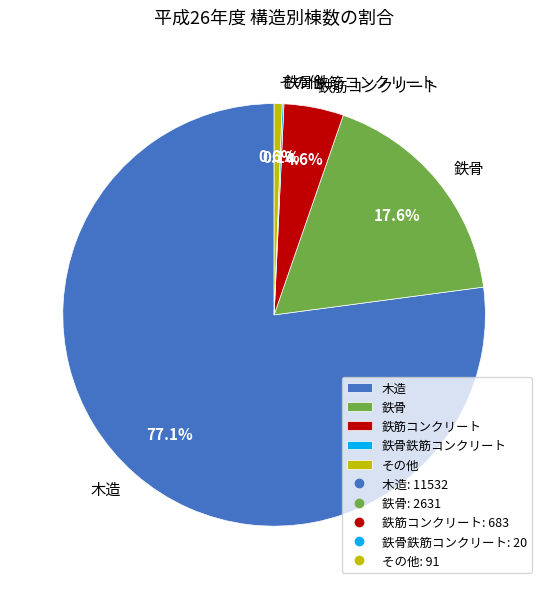

Which category has the biggest portion of the pie?

木造